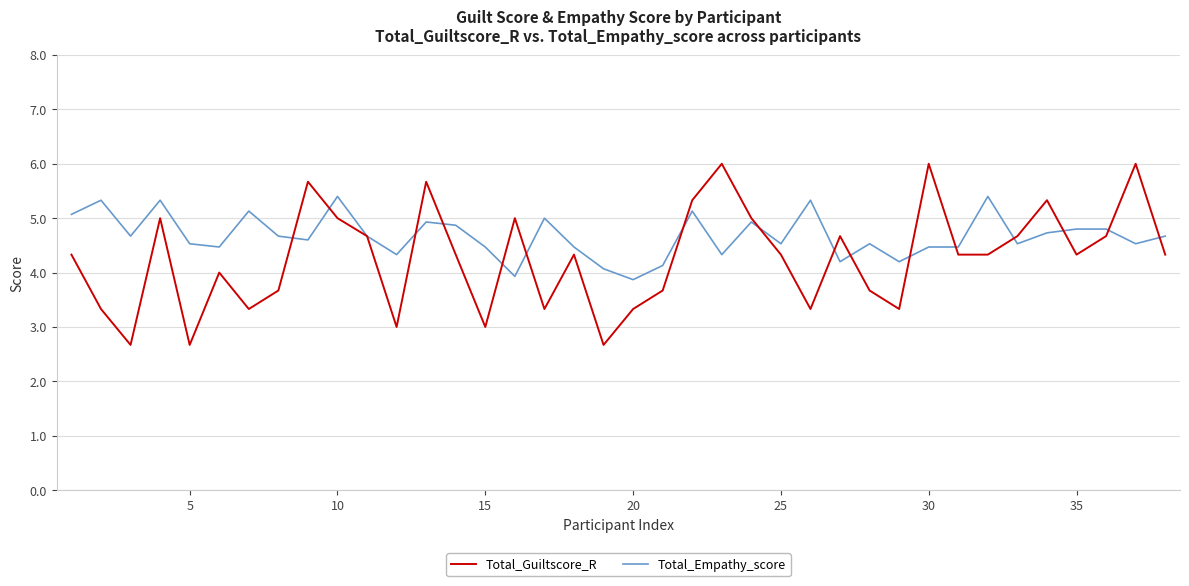

Which series has the largest range (max minus min)?

Total_Guiltscore_R